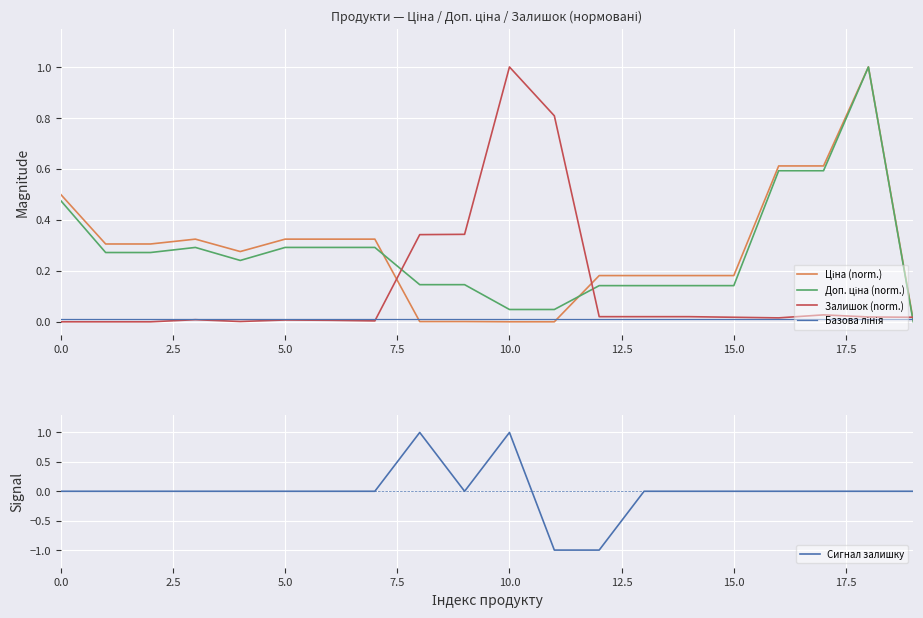

What is the approximate value of Ціна (norm.) at 7.5?

0.3